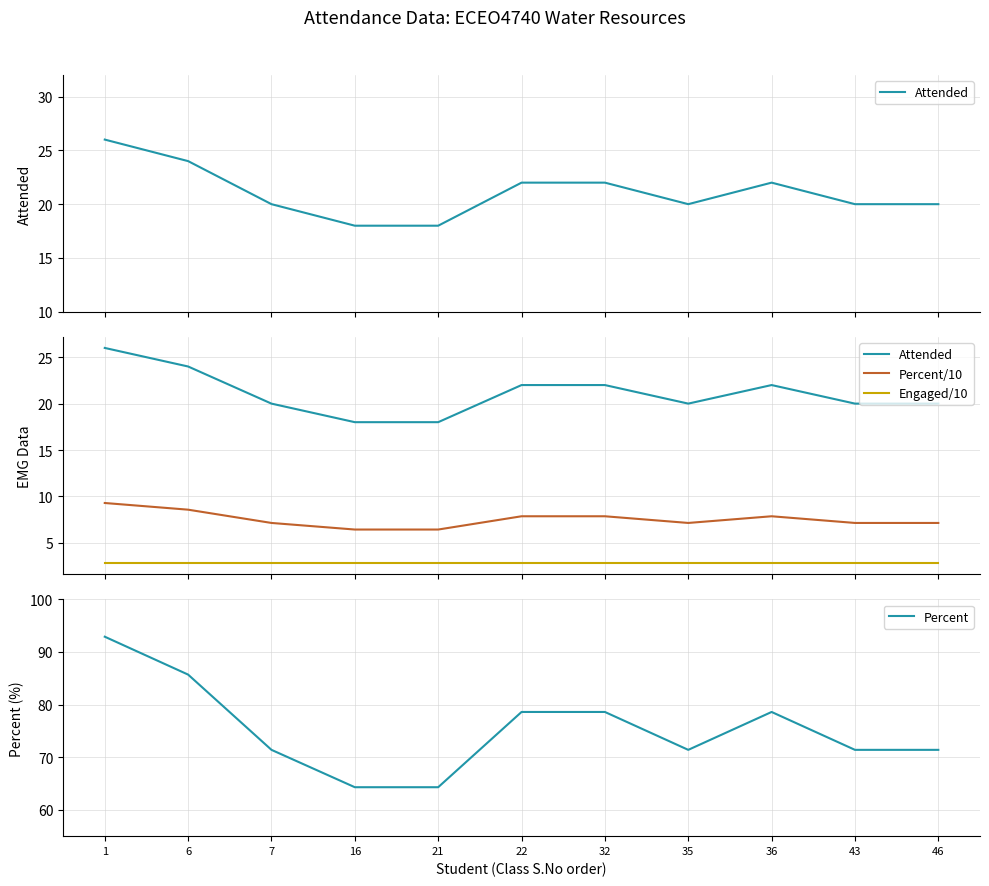

What is the highest value of the Percent/10 series?

9.3